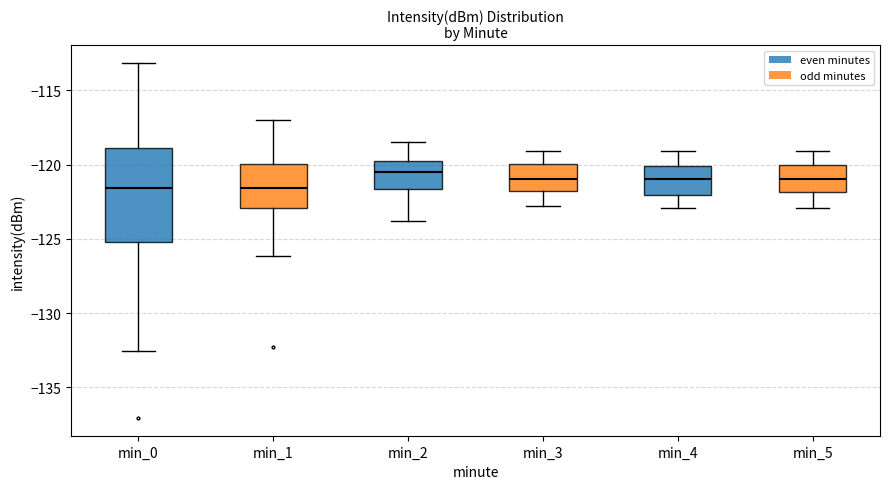

Which box is the tallest, from its lower edge to its upper edge?

min_0